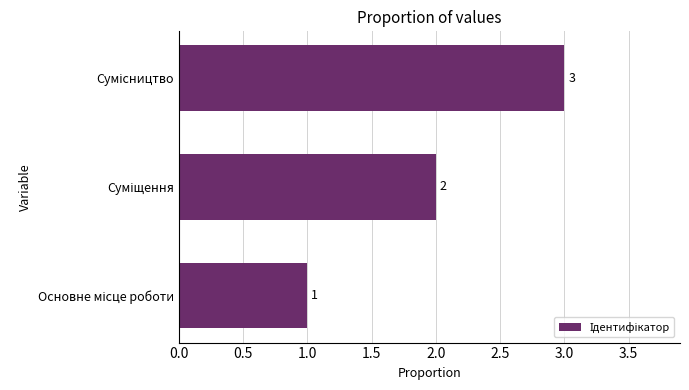

What is the maximum value shown in the chart?

3